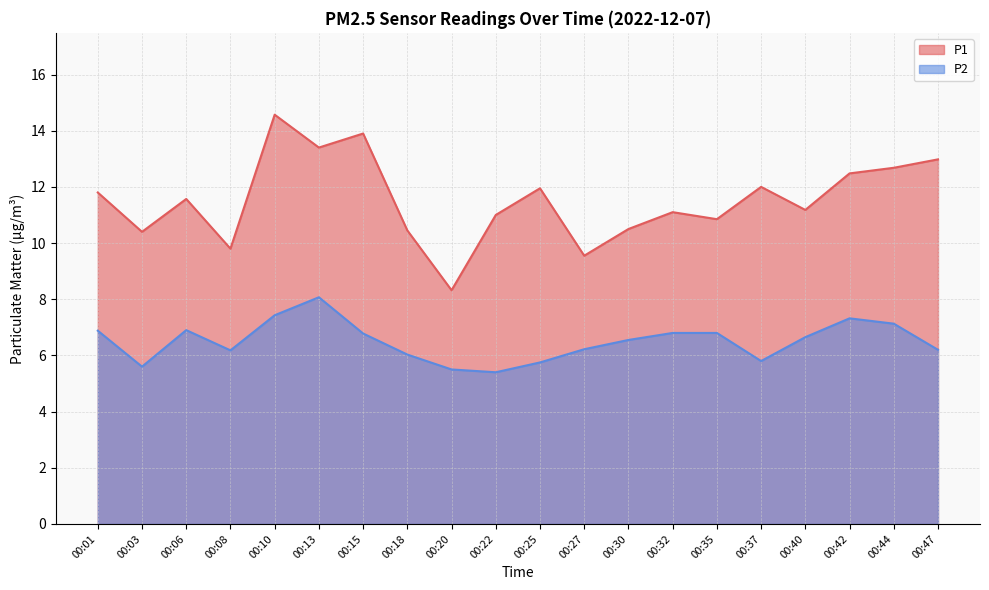

True or false: P2 and P1 cross at least once.

False